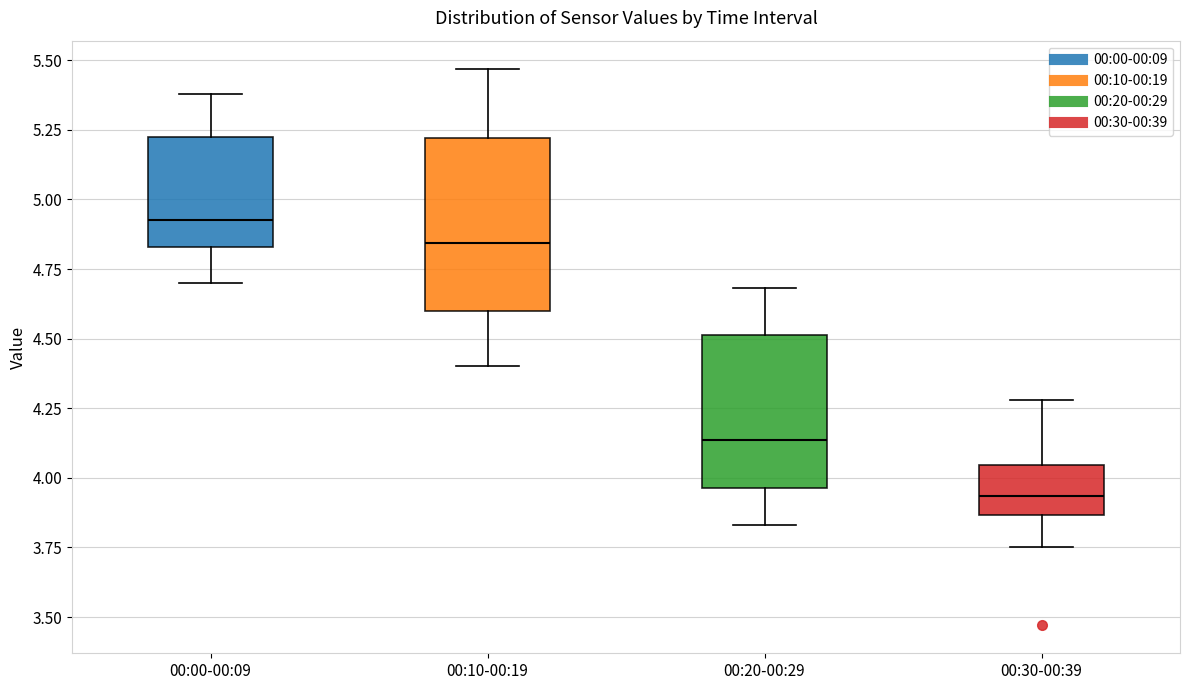

Which box has the highest median line?

00:00-00:09